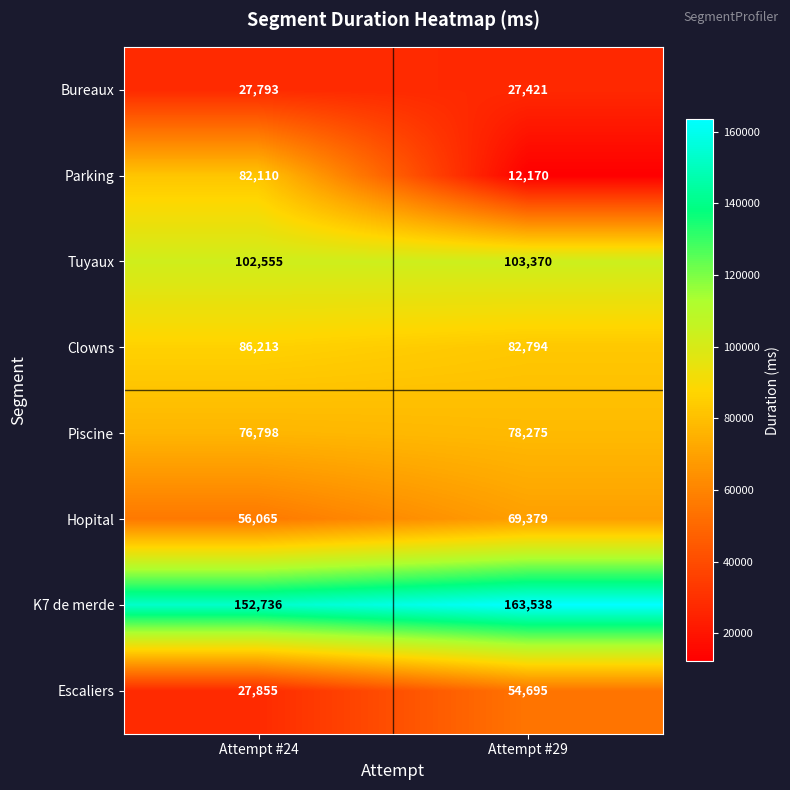

Which label corresponds to the smallest value in the chart?

Attempt #29